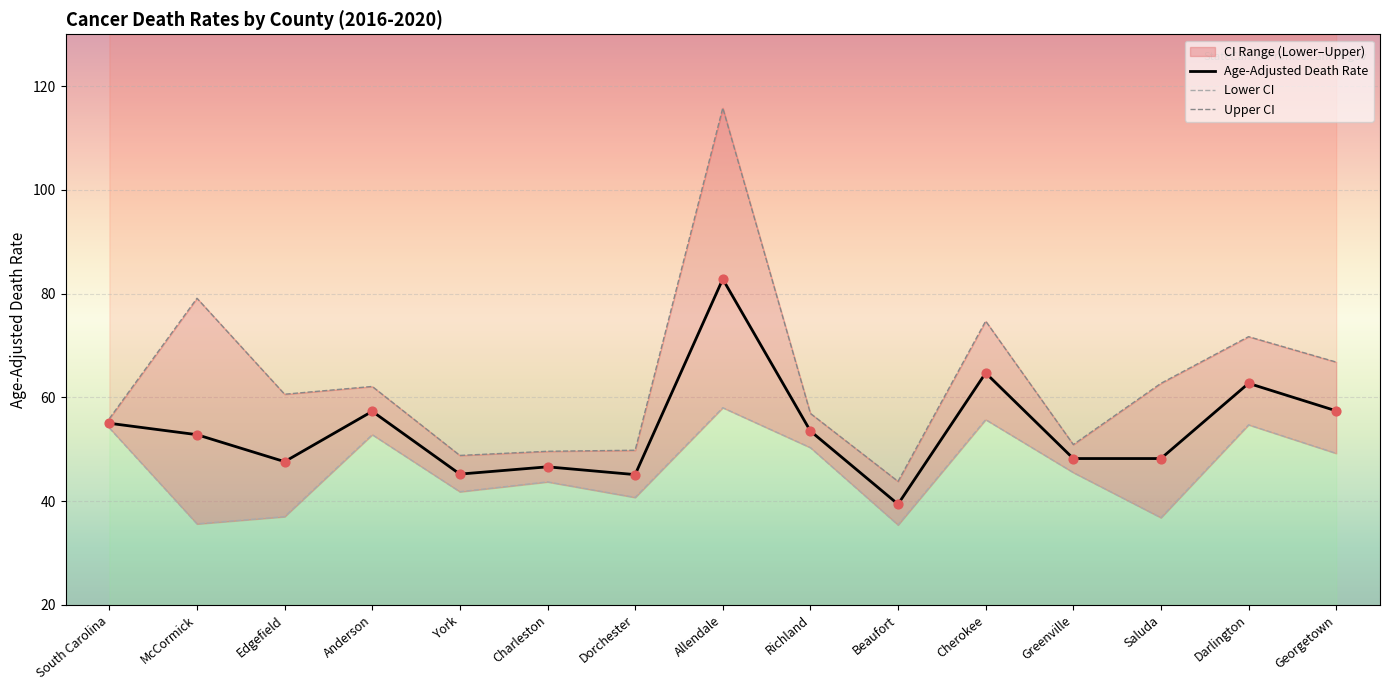

Which series has the widest spread of Y values?

Upper CI